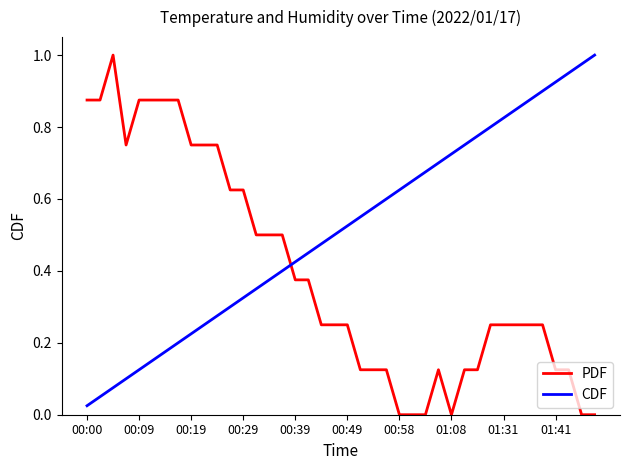

Which series has the largest total across all categories?

CDF